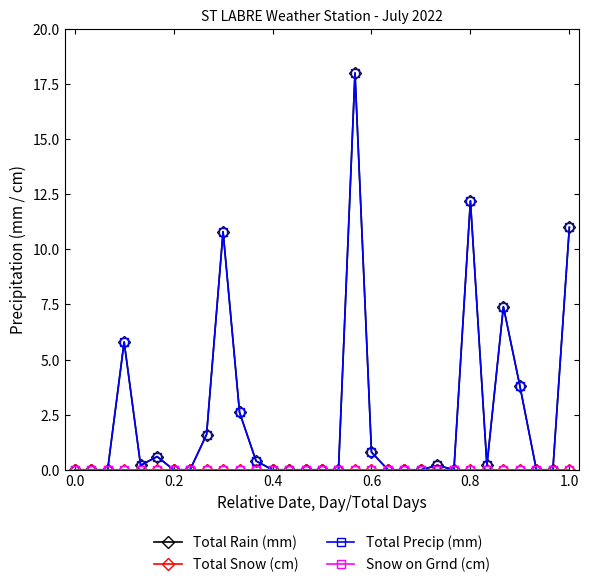

Is this an area chart (filled region under the line)?

No